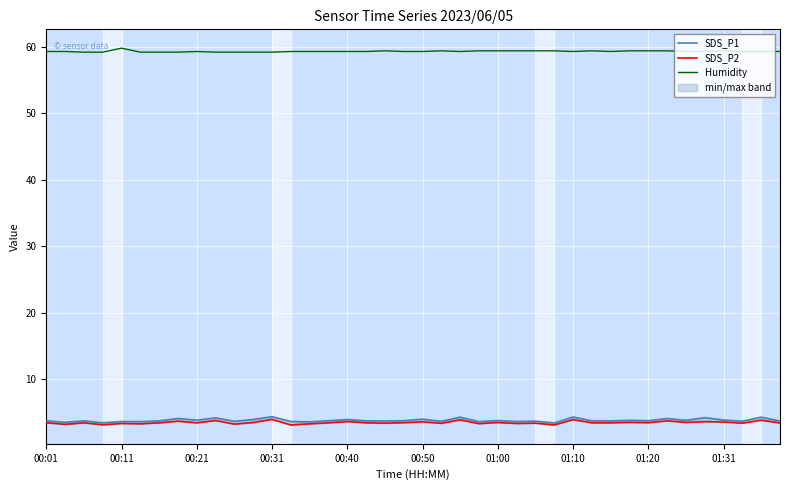

How many interior local peaks does the SDS_P2 series have?

15